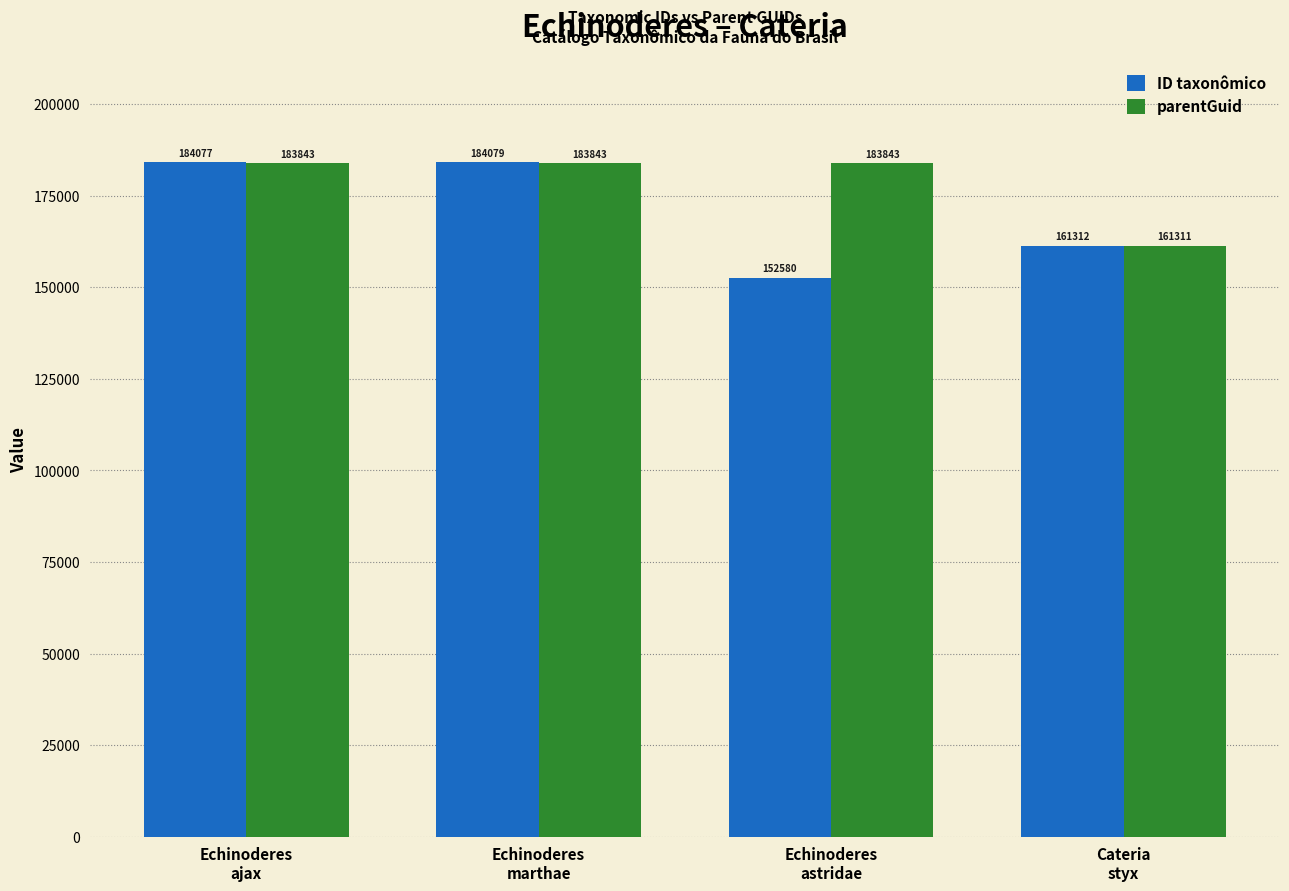

List the series in order of their overall mean, lowest first.

ID taxonômico, parentGuid